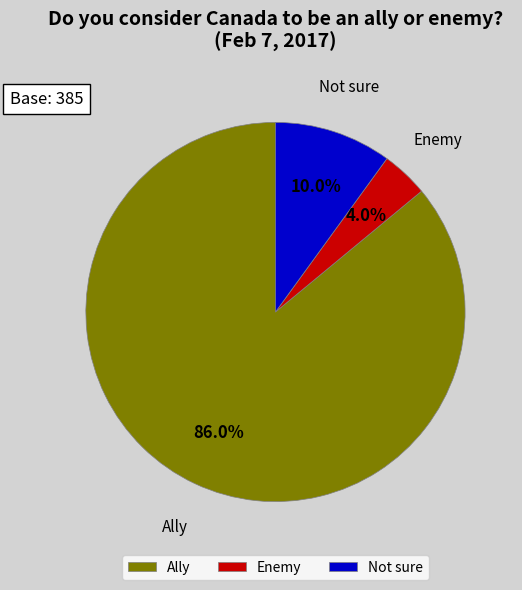

True or false: Ally accounts for 86% of the total.

True